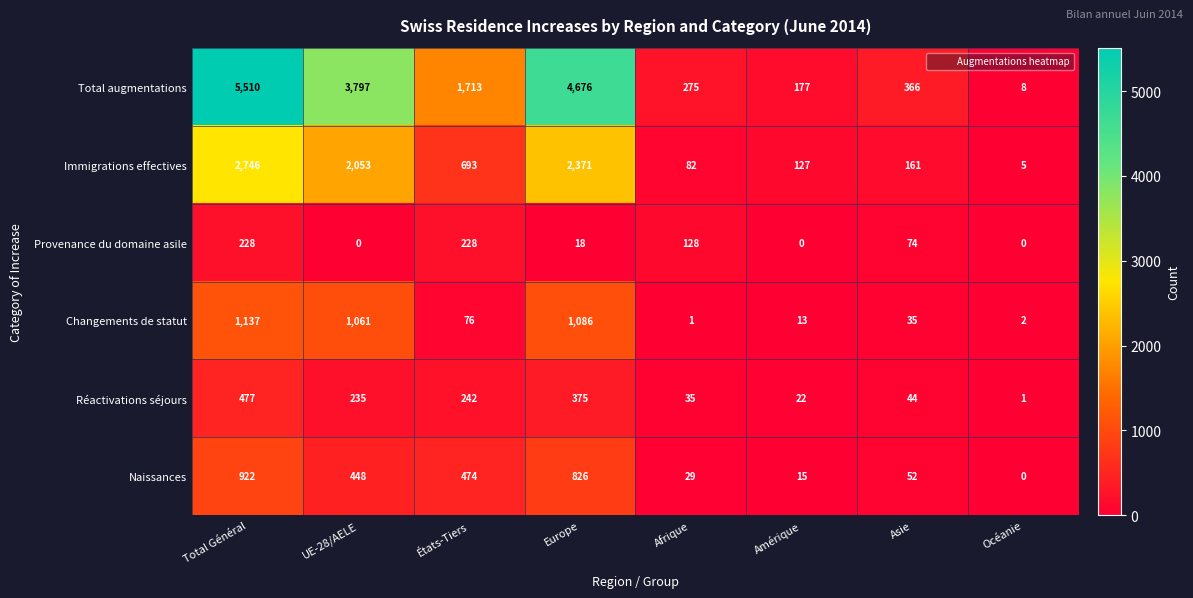

At which label is Immigrations effectives closest to 1375?

UE-28/AELE